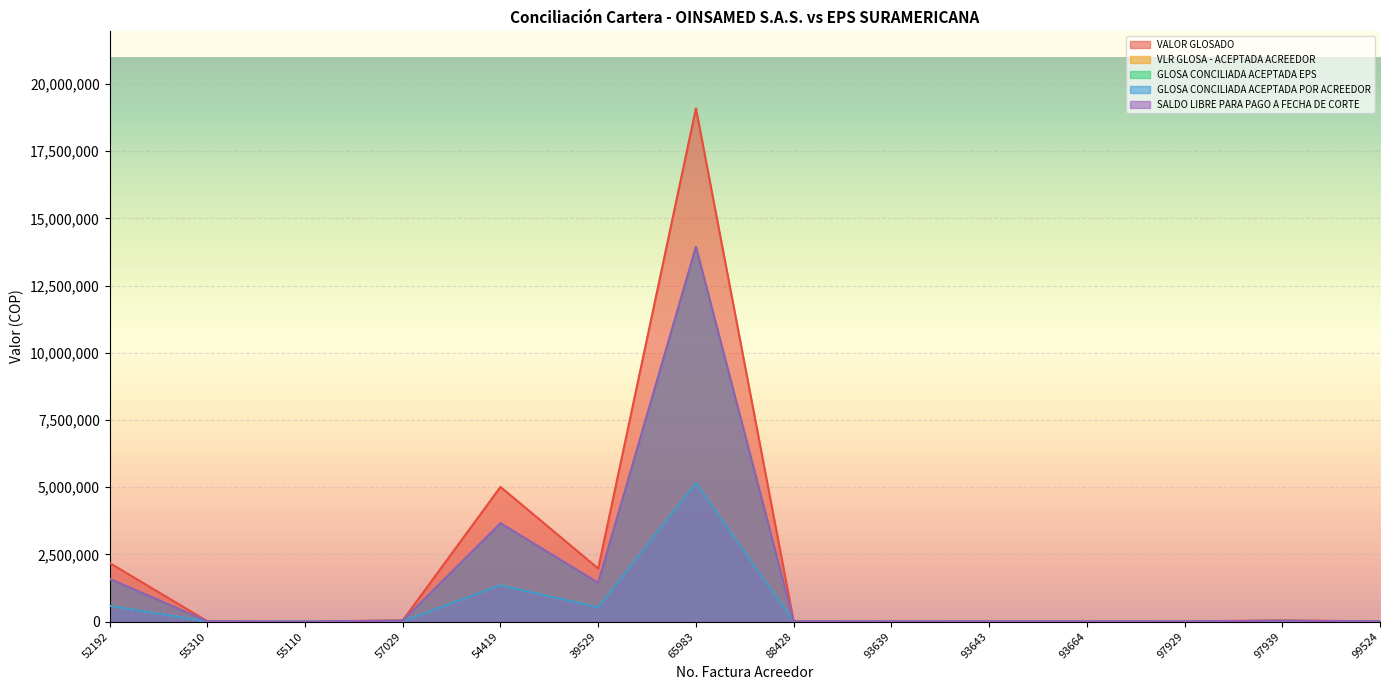

What is the maximum value shown in the chart?

19097342.0